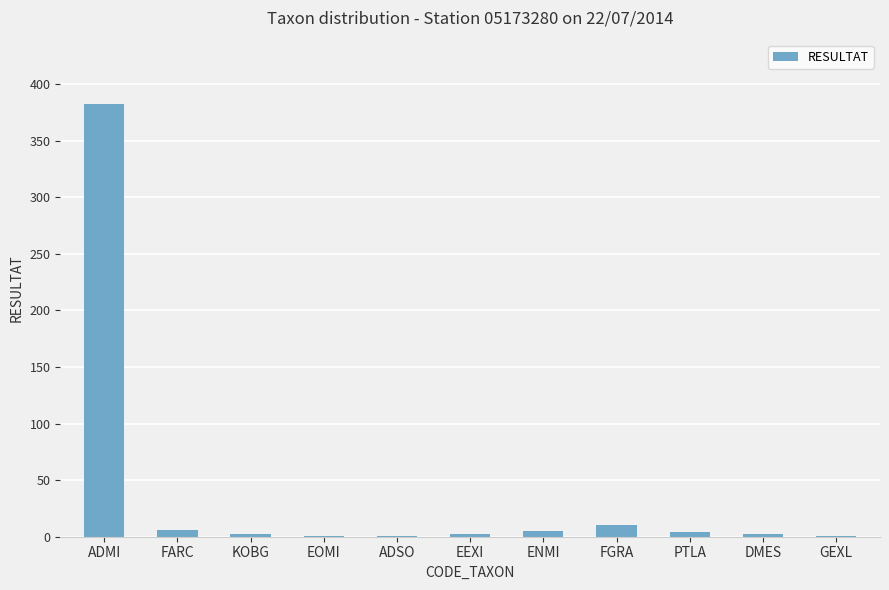

The value at ADMI is 159. True or false?

False